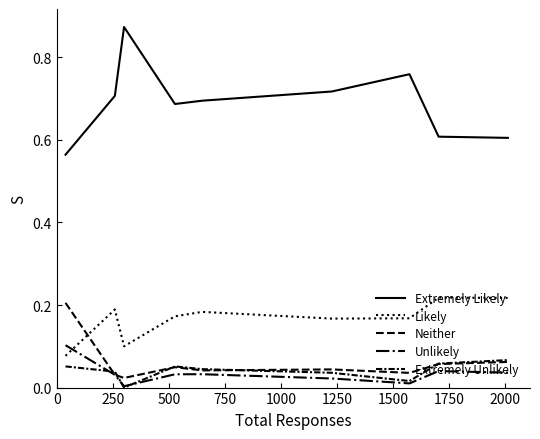

True or false: Likely and Extremely Unlikely cross at least once.

False